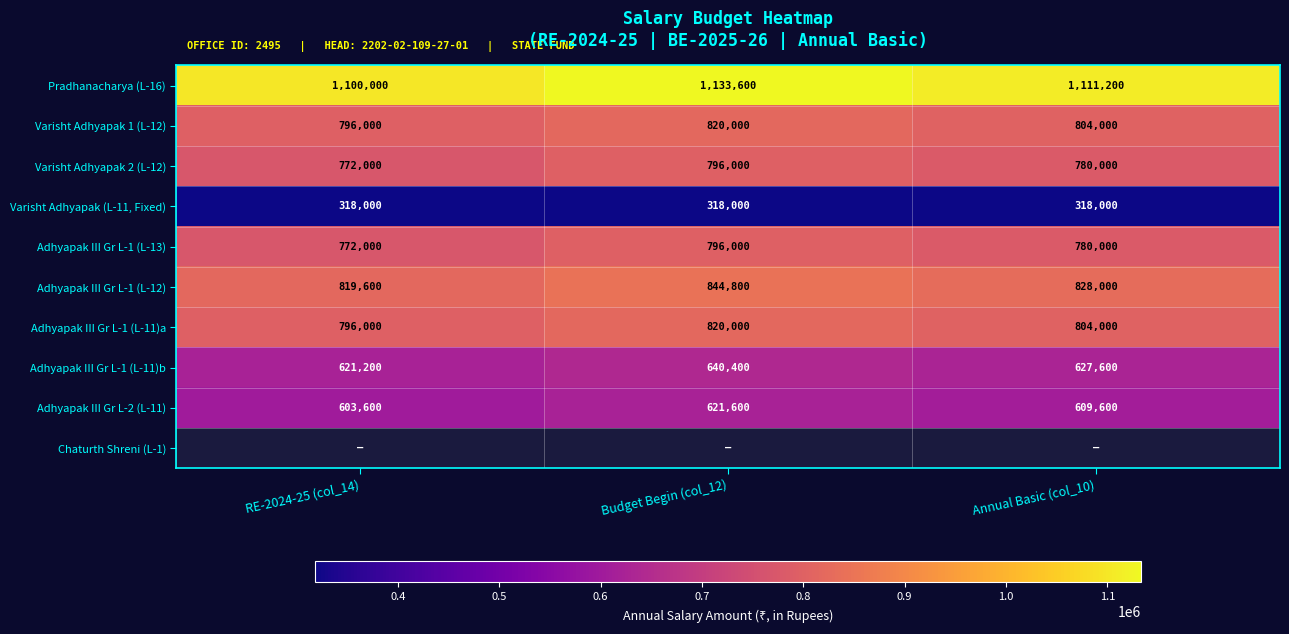

The value of Adhyapak III Gr L-1 (L-13) at Annual Basic (col_10) is 1118410.3. True or false?

False